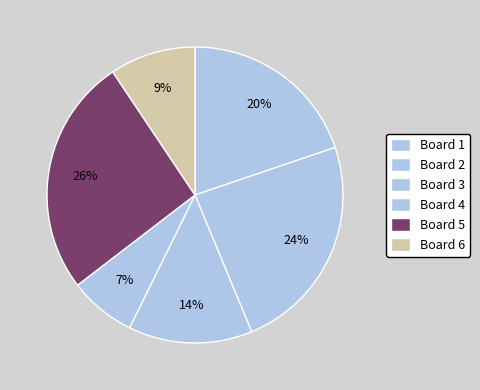

To the nearest percent, what is the average slice percentage?

17%